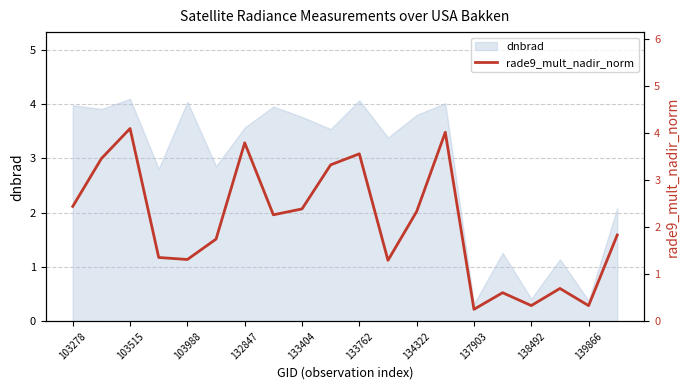

At which label does the data first exceed 2?

103278